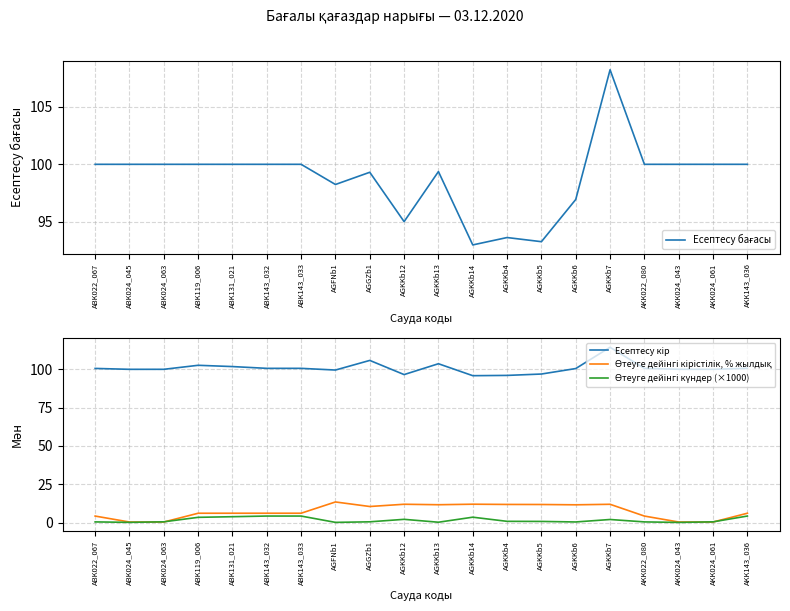

The Есептесу кір series shows 168.9 at AKK143_036. True or false?

False